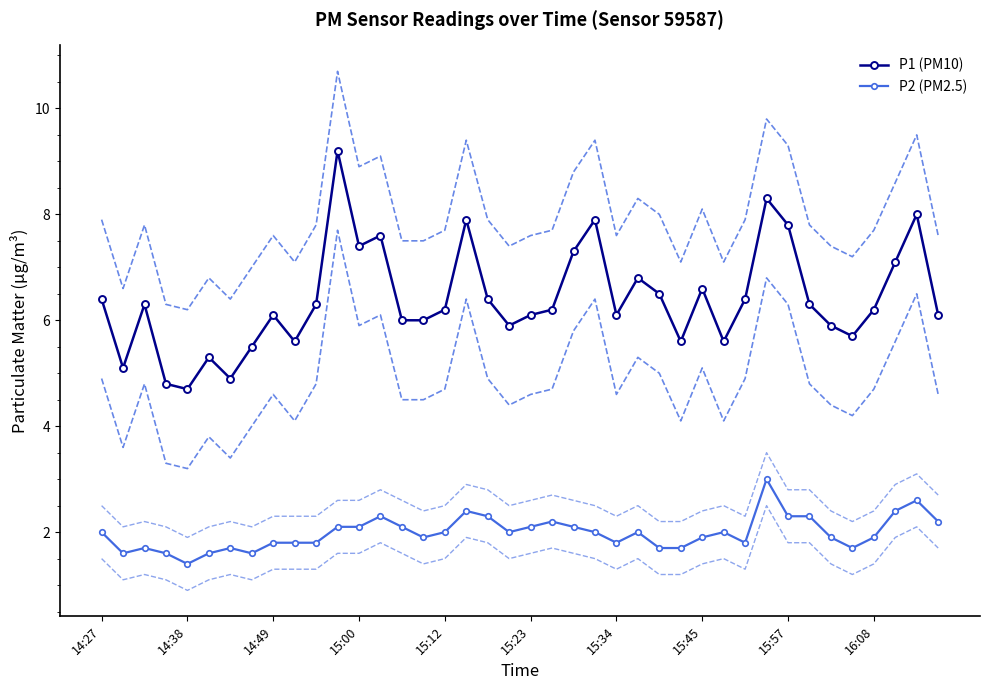

What value does the P1 (PM10) series have at 26?

6.5